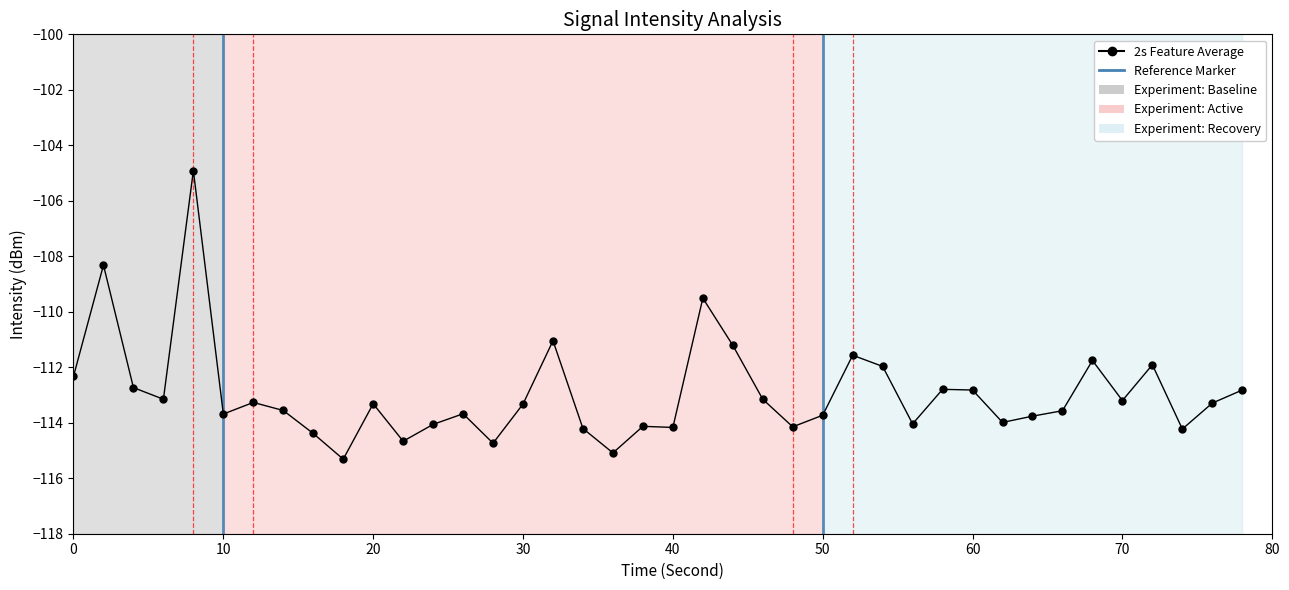

The chart shows a value of -200.5 at 30. True or false?

False